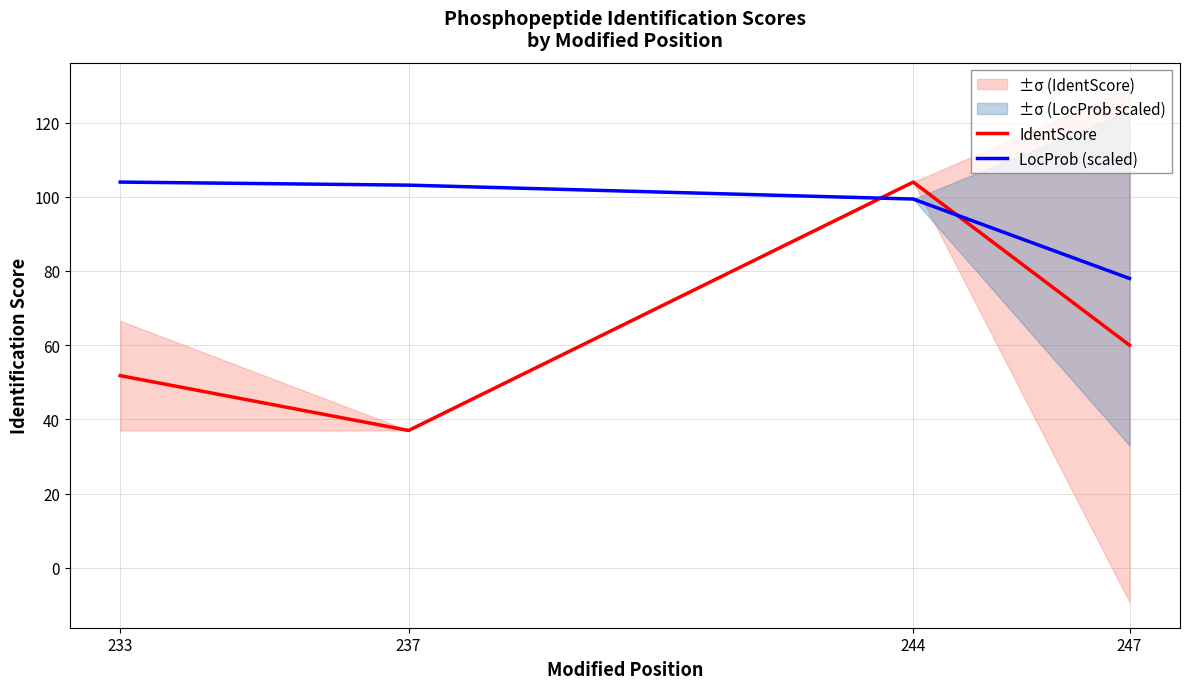

The value of IdentScore at 247 is 60.0. True or false?

True